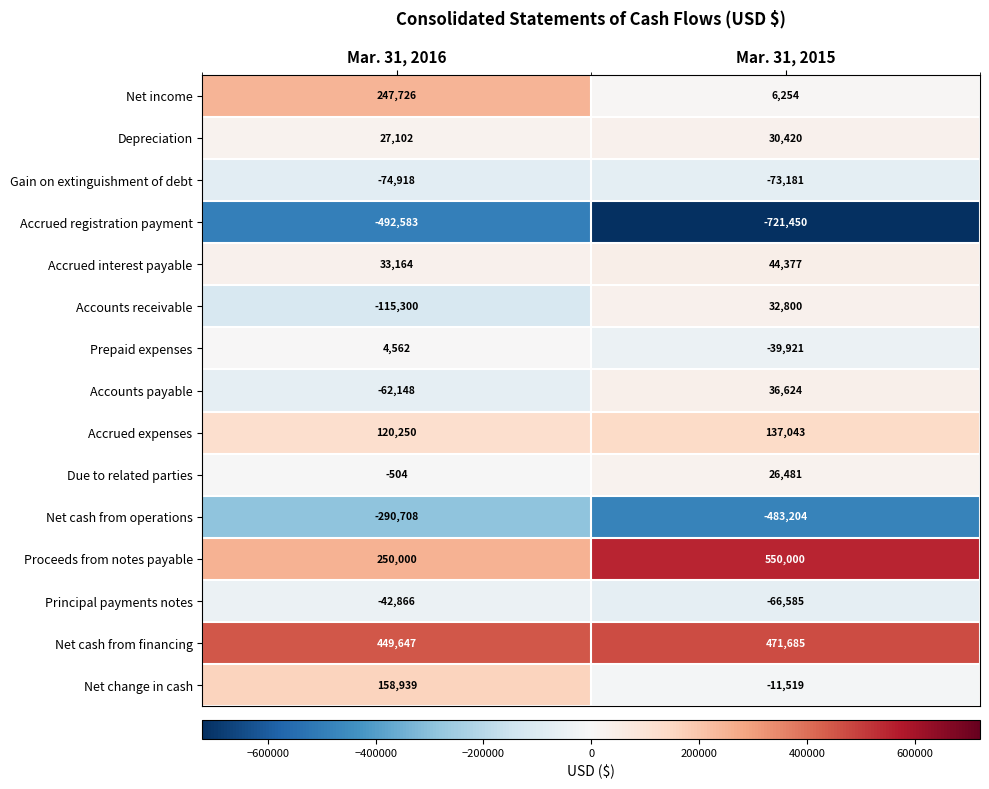

Is it true that Accounts payable equals 36624 at Mar. 31, 2015?

True